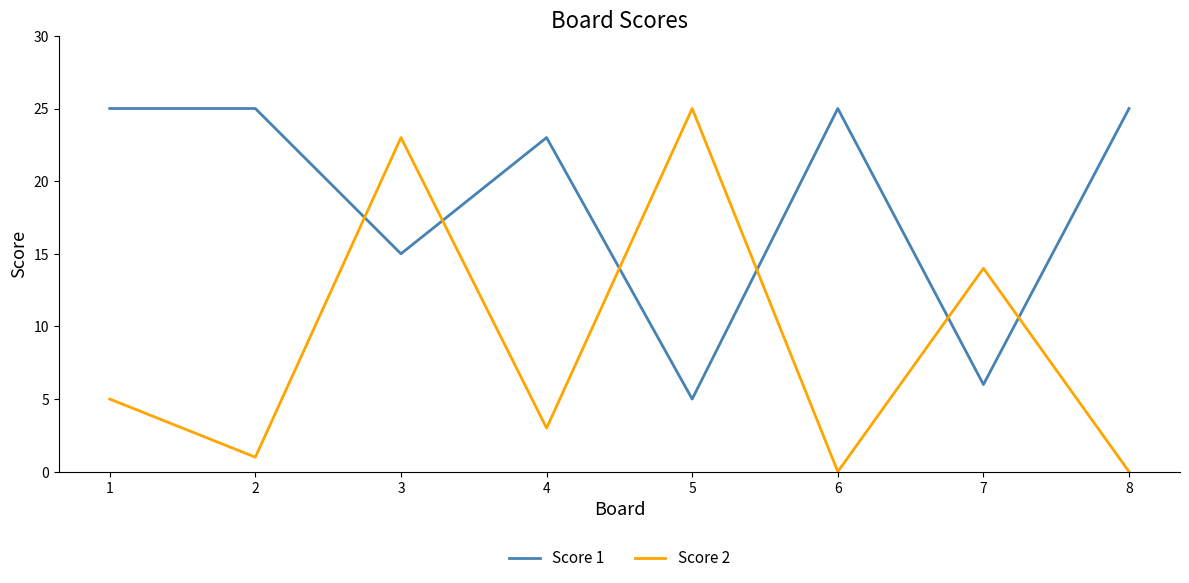

What is the total value across all series at 5?

30